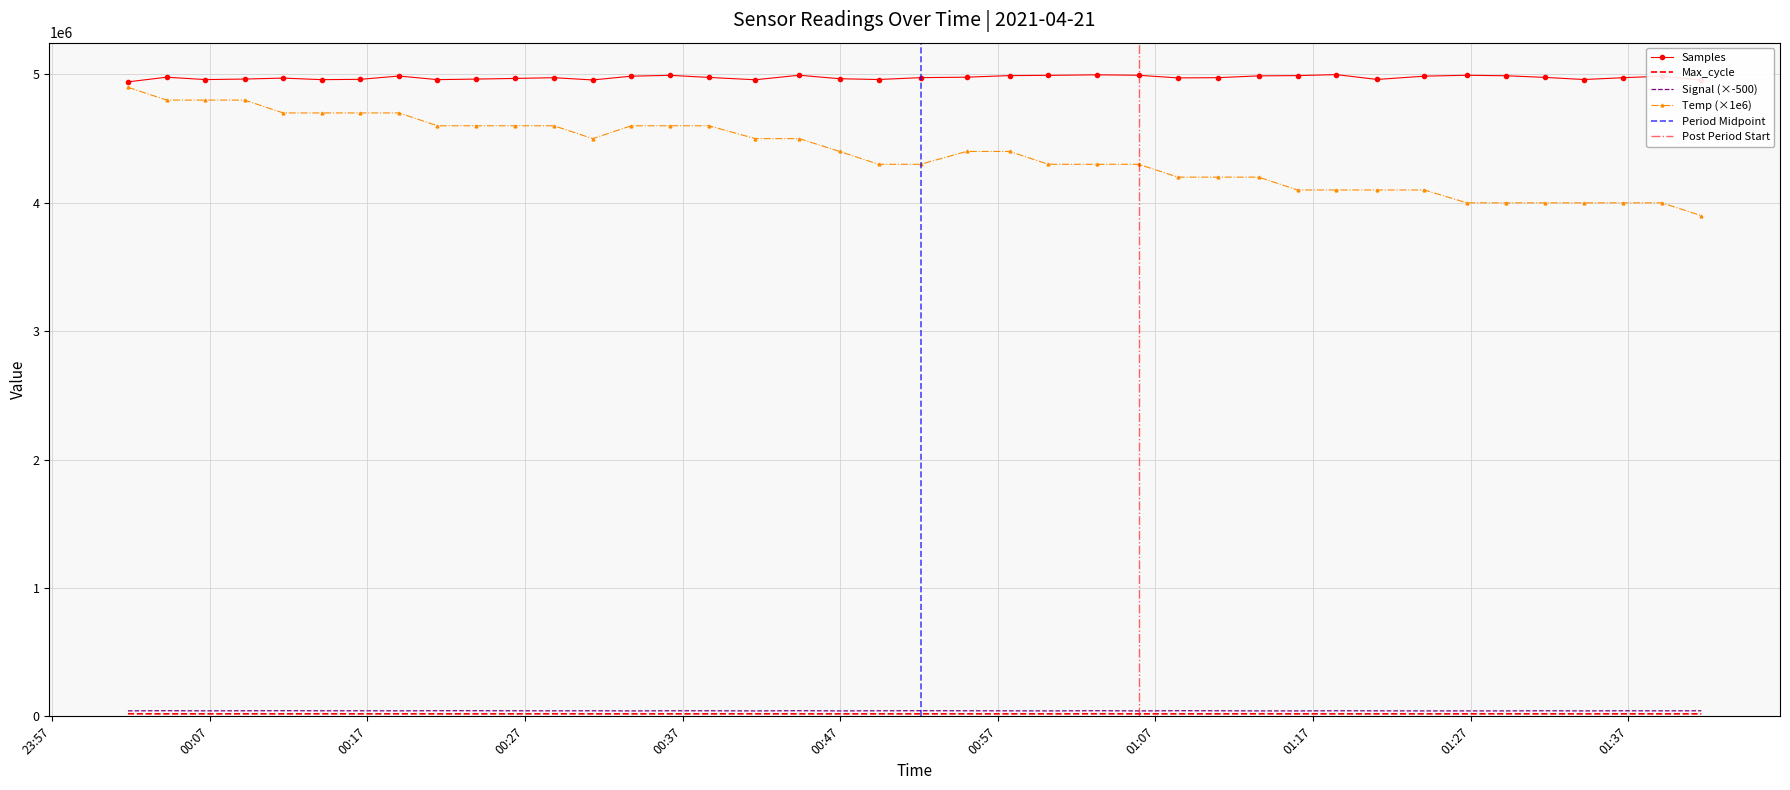

Is it true that Max_cycle equals 35804 at 2021/04/21 00:49:26?

False